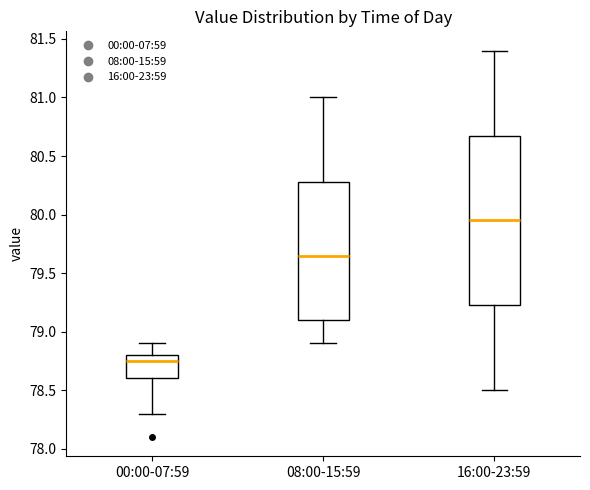

Where does the lower whisker of the box for 16:00-23:59 end on the y-axis? The values are not printed on the chart, so give them approximately, as read against the axis.

78.50